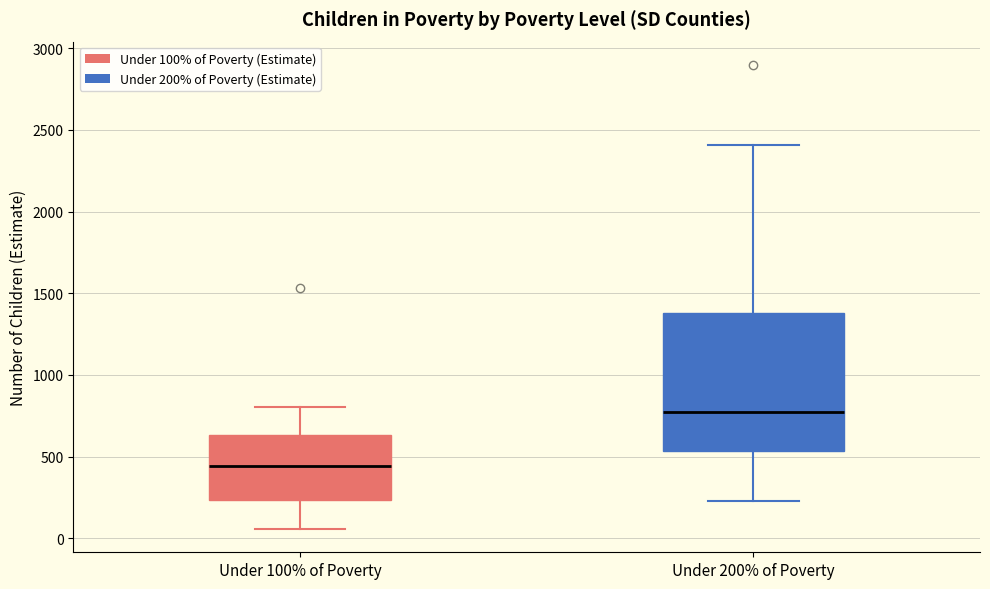

Reading left to right, read every box against the y-axis: the position of its median line, the range the box covers, and the ends of its whiskers. The values are not printed on the chart, so give them approximately, as read against the axis.

Under 100% of Poverty: median 450, box 250 to 650, whiskers 50 to 800
Under 200% of Poverty: median 750, box 550 to 1400, whiskers 250 to 2400